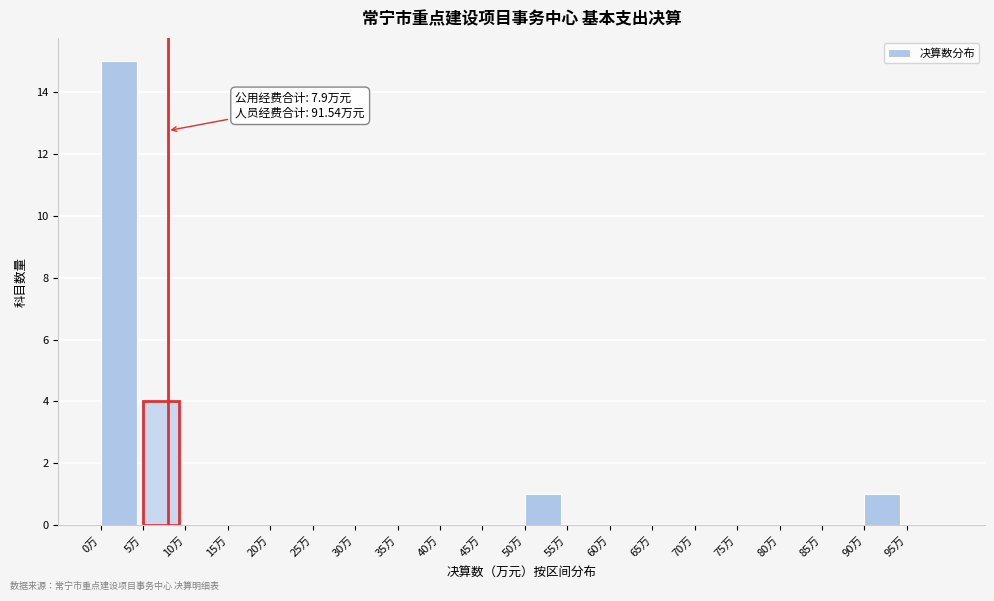

Which range on the x-axis has the tallest bar?

0 to 5